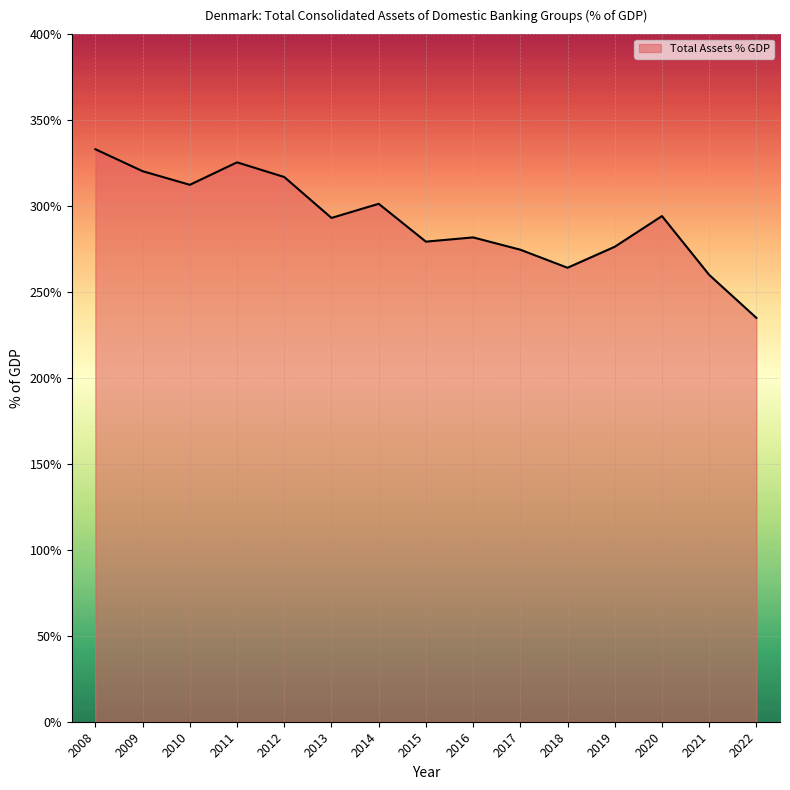

What is the change in value from 2015 to 2019?

-3.0